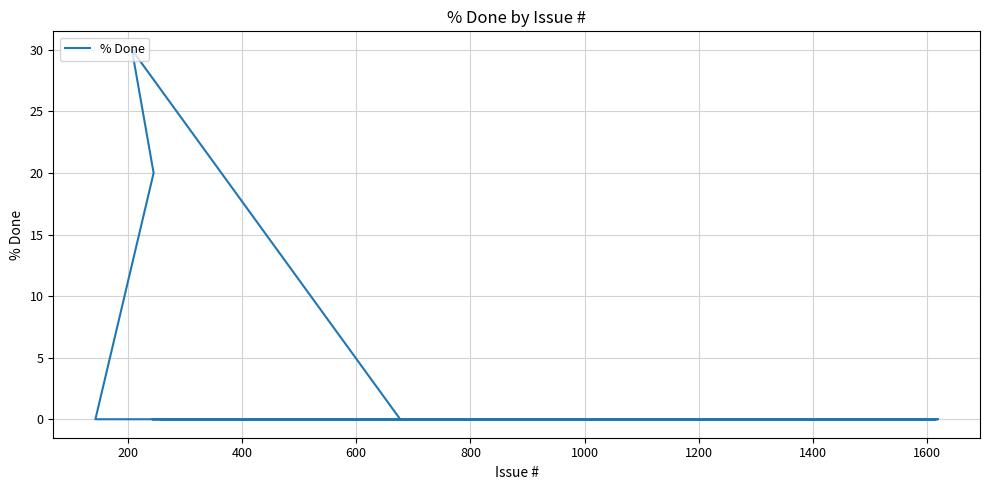

How many values are above zero?

2